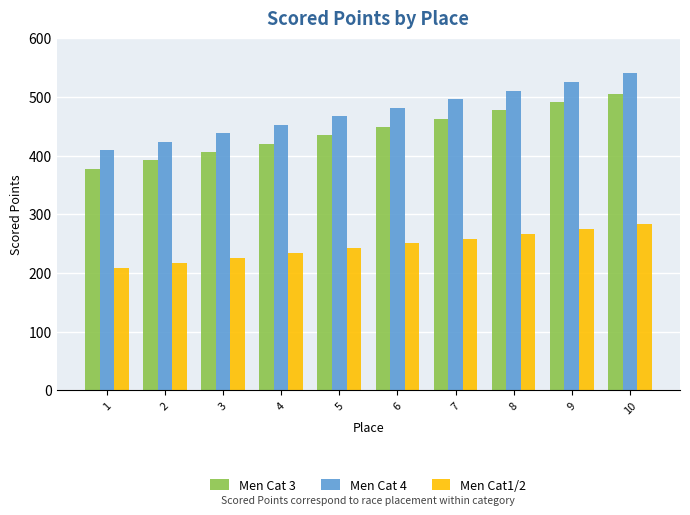

What is the average value of the Men Cat1/2 series?

246.2